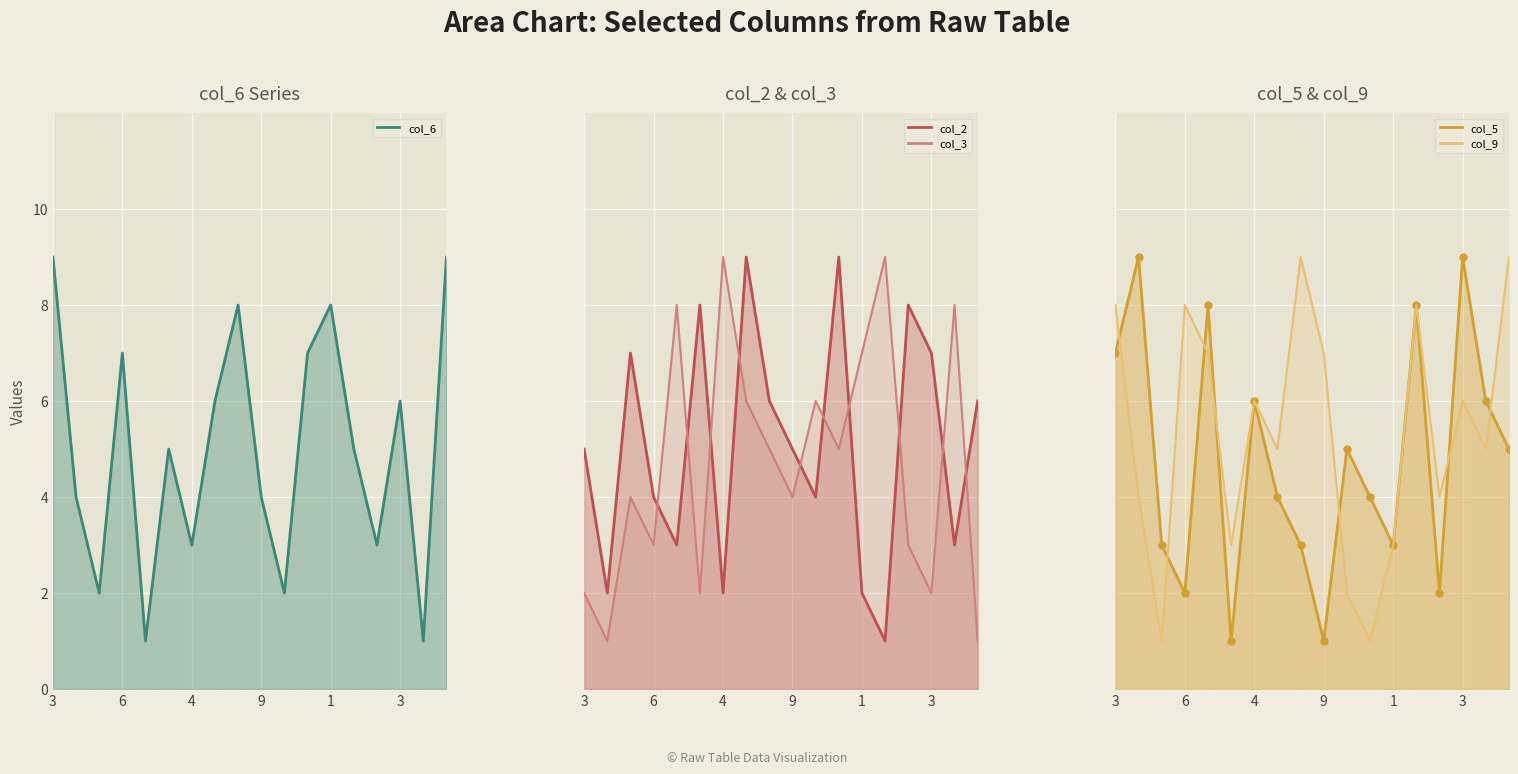

True or false: col_3_line and col_6_line intersect in this chart.

True